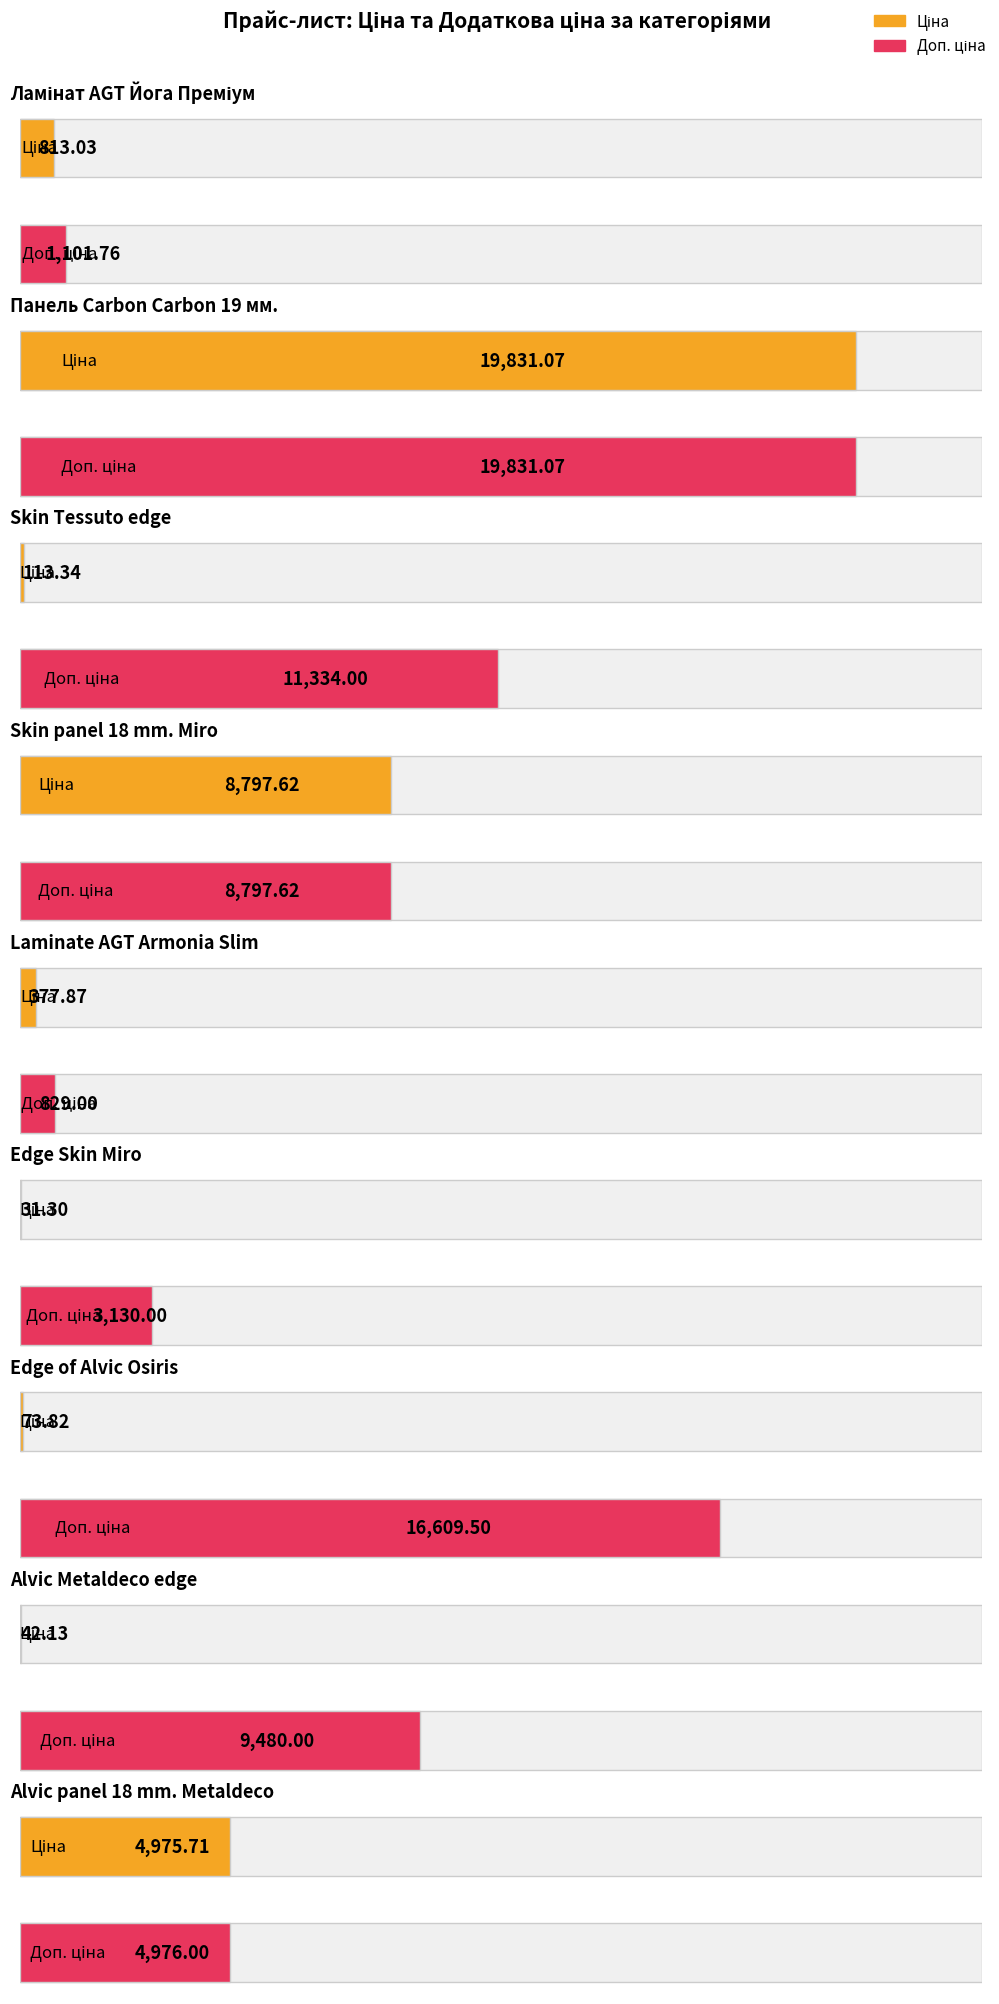

At how many categories does at least one series exceed 11693?

2